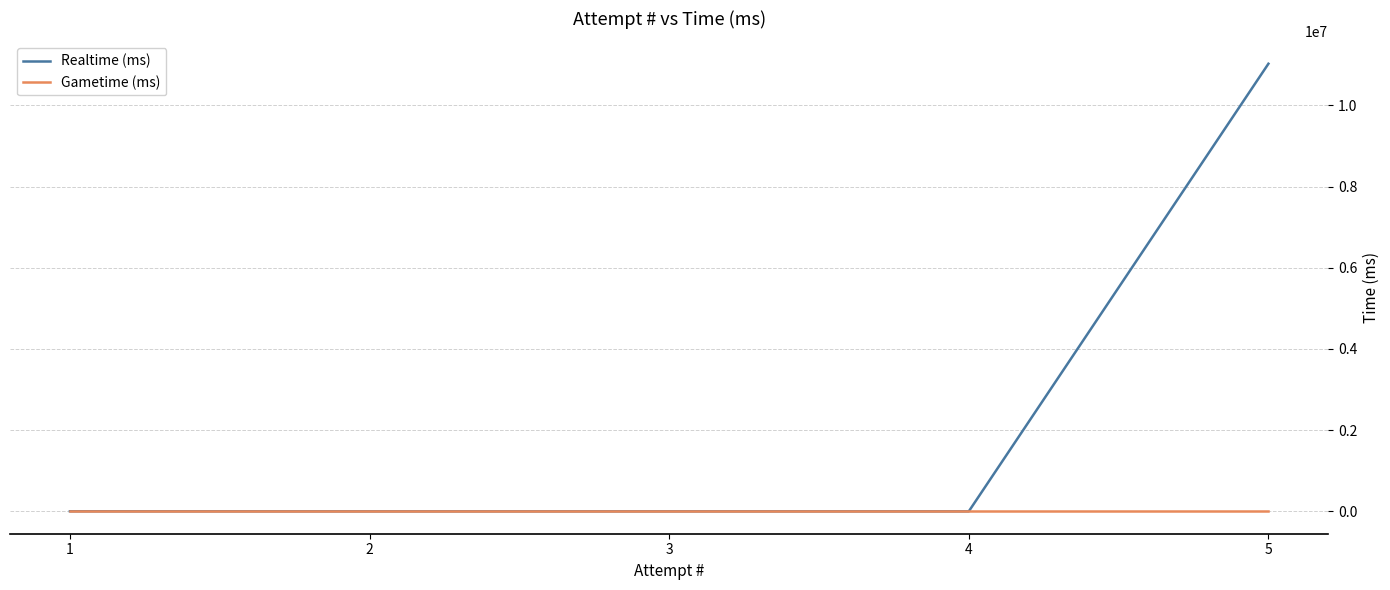

Which series changed the most between 4 and 3?

Realtime (ms)